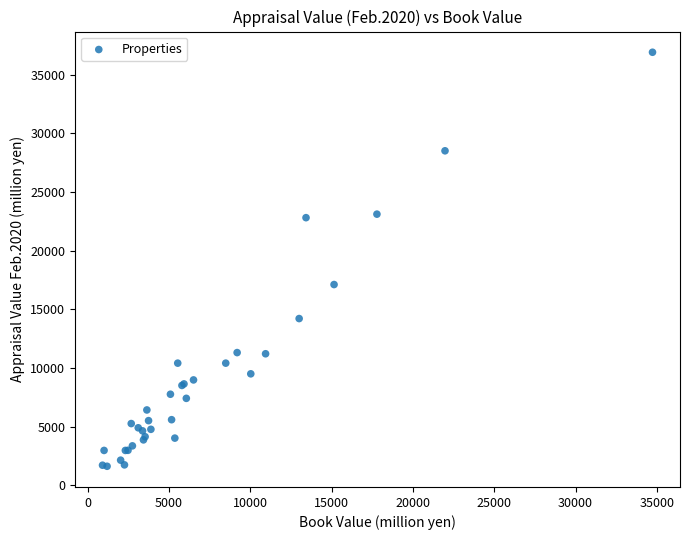

What Y value in the scatter plot is closest to 19255?

17100